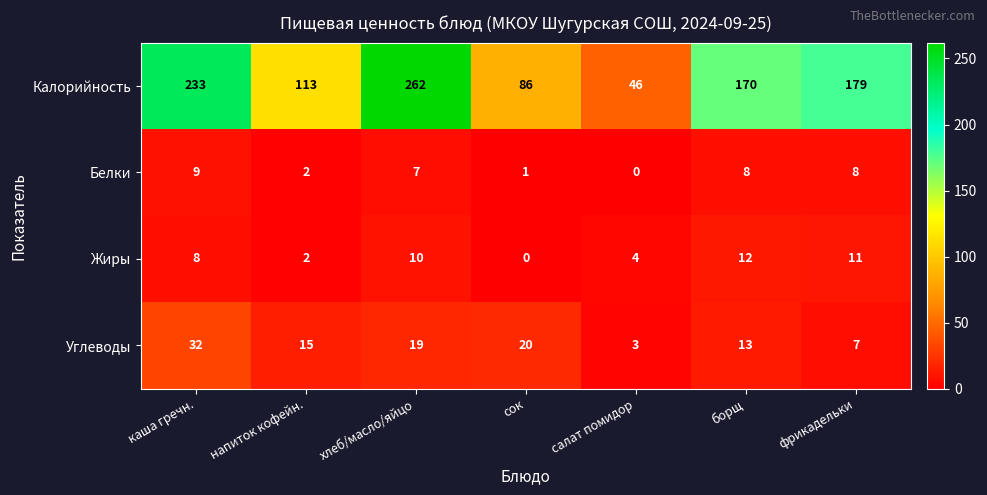

True or false: Калорийность has a value of 105 at каша гречн..

False